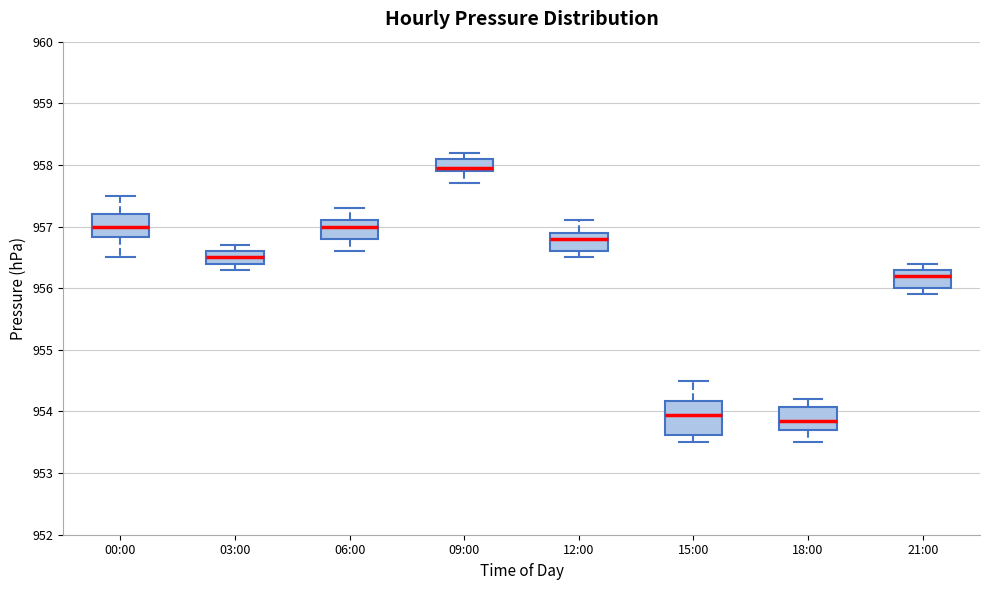

Where does the upper whisker of the box for 21:00 end on the y-axis? The values are not printed on the chart, so give them approximately, as read against the axis.

956.4